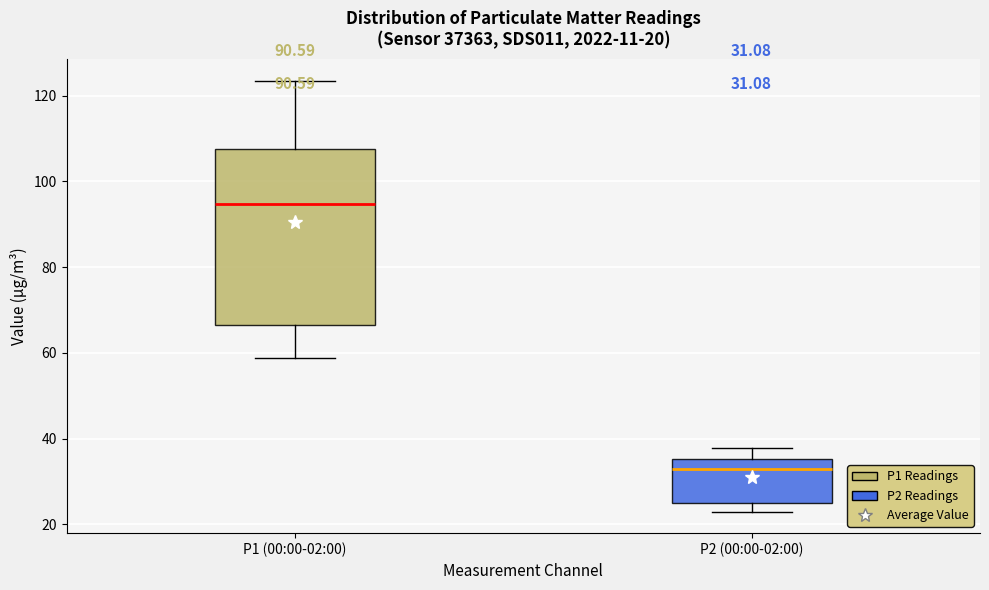

Comparing the boxes themselves (not the whiskers), which one is the tallest?

P1 (00:00-02:00)